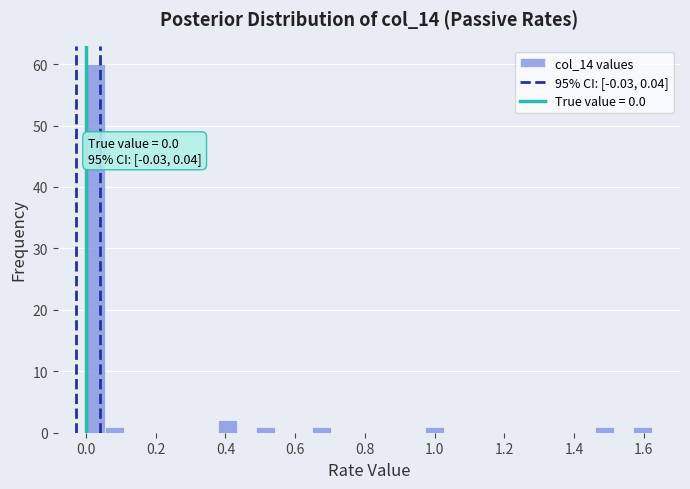

Around what value on the x-axis is the tallest bar? Give the approximate position of its centre, as read against the axis.

0.02